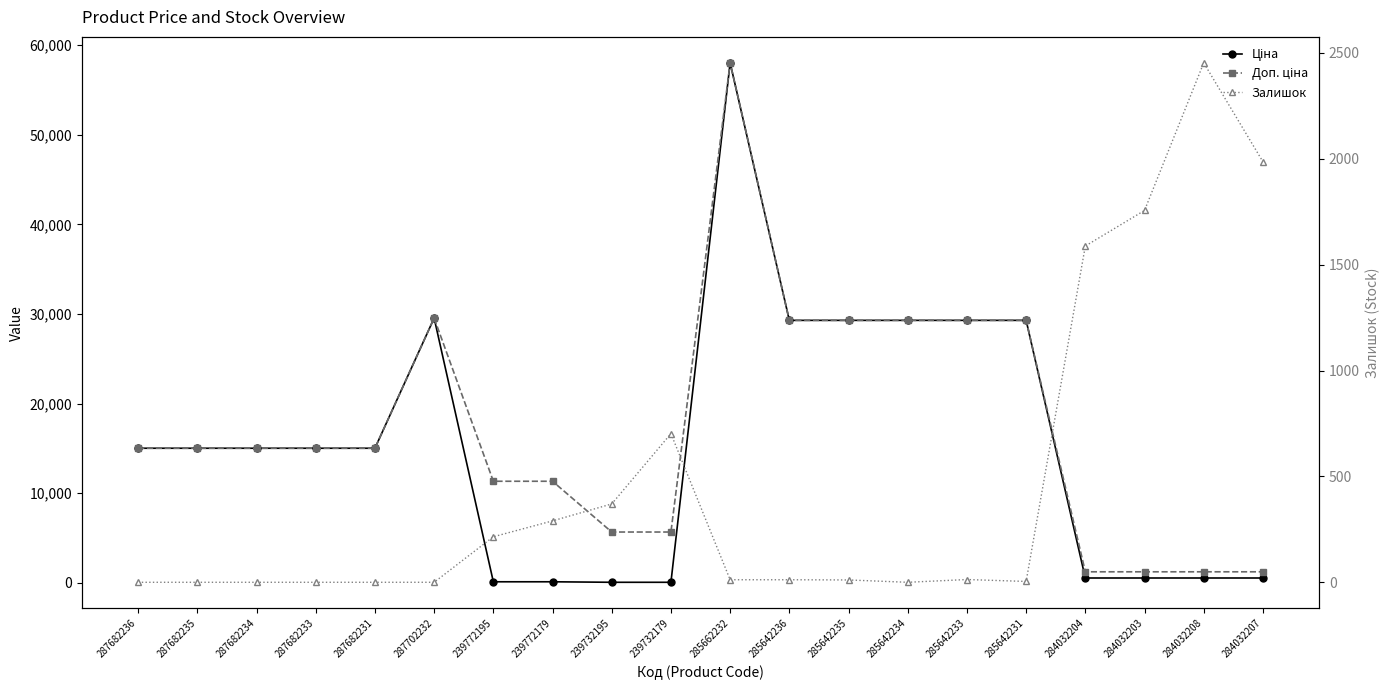

Reading right to left, list all the values displayed in this chart.

Ціна: 535.4	535.4	535.4	535.4	29294.9	29294.9	29294.9	29294.9	29294.9	58037.0	56.7	56.7	113.3	113.3	29548.9	15019.2	15019.2	15019.2	15019.2	15019.2
Доп. ціна: 1227.2	1227.2	1227.2	1227.2	29294.9	29294.9	29294.9	29294.9	29294.9	58037.0	5667.0	5667.0	11334.0	11334.0	29548.9	15019.2	15019.2	15019.2	15019.2	15019.2
Залишок: 1986.0	2453.0	1756.0	1588.0	4.0	13.0	0.0	11.0	12.0	12.0	702.0	370.0	290.0	215.0	0.0	0.0	0.0	0.0	0.0	0.0